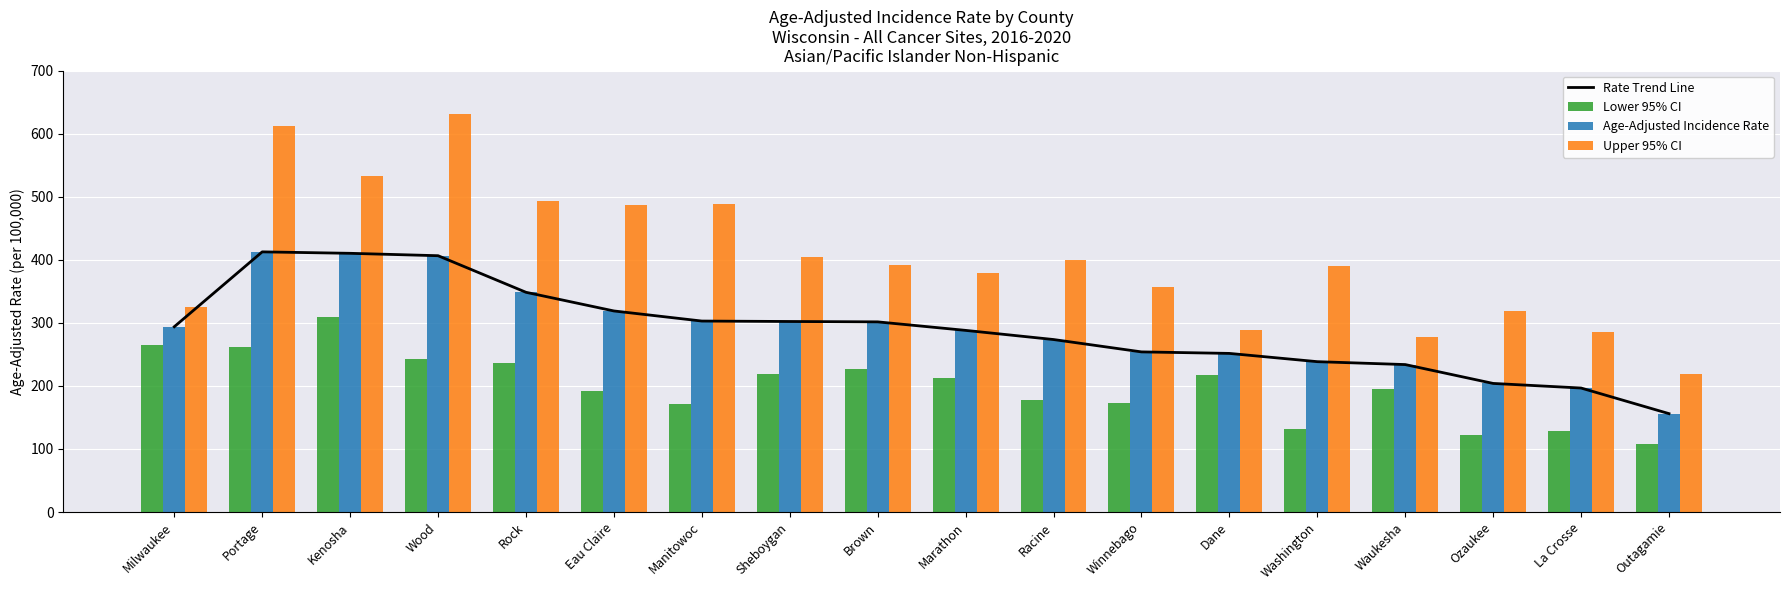

Reading right to left, list all the values displayed in this chart.

Rate Trend Line: 156.0	196.6	203.9	233.8	238.4	251.5	253.9	273.5	288.0	301.5	302.1	302.8	318.8	348.4	406.4	410.2	412.5	293.8
Lower 95% CI: 107.4	128.2	121.5	195.7	132.4	217.6	172.9	177.9	213.2	226.1	218.3	170.9	191.9	236.0	243.3	309.6	260.9	264.3
Age-Adjusted Incidence Rate: 156.0	196.6	203.9	233.8	238.4	251.5	253.9	273.5	288.0	301.5	302.1	302.8	318.8	348.4	406.4	410.2	412.5	293.8
Upper 95% CI: 218.7	286.1	319.0	276.8	389.7	288.8	356.6	399.4	378.5	391.6	405.1	488.1	486.3	493.5	630.4	532.6	612.7	325.5